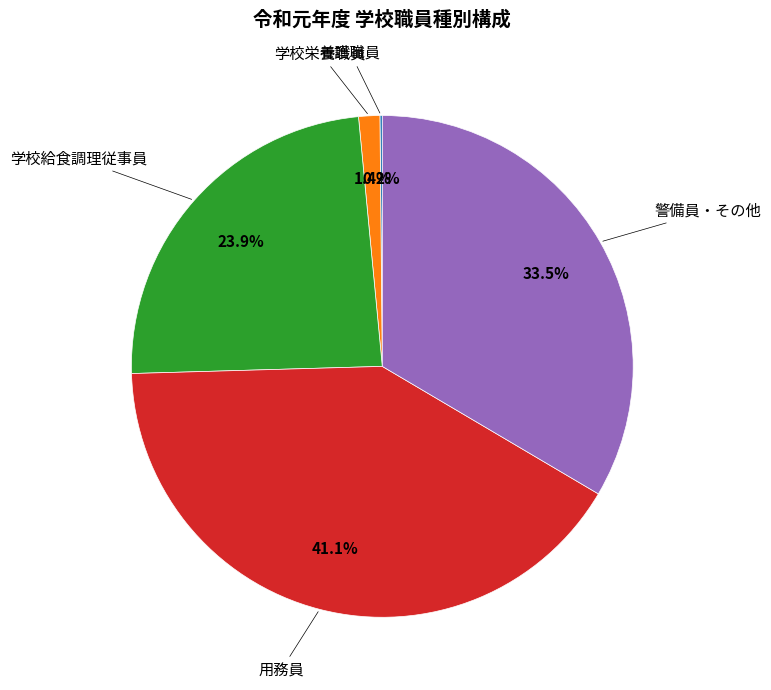

To the nearest percent, what is the average slice percentage?

20%